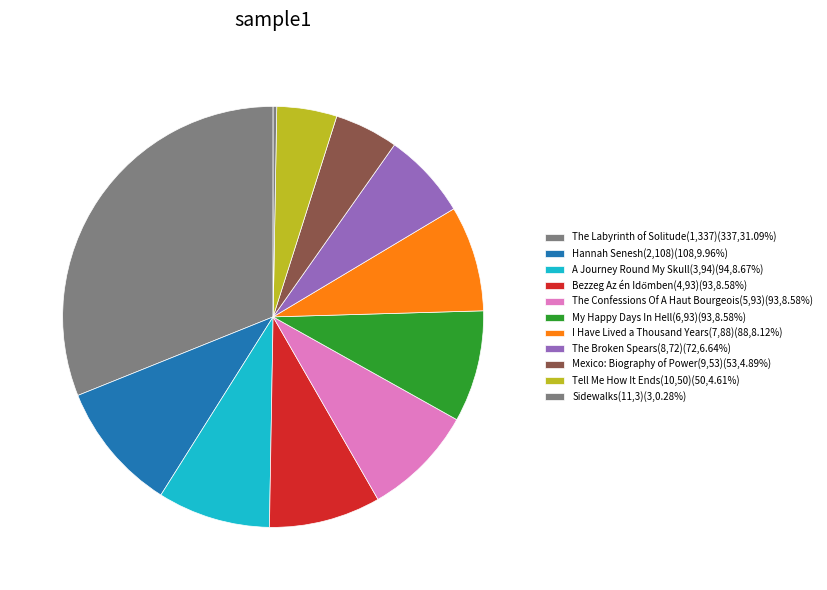

What is the change in value from I Have Lived a Thousand Years(7,88) to Mexico: Biography of Power(9,53)?

-35